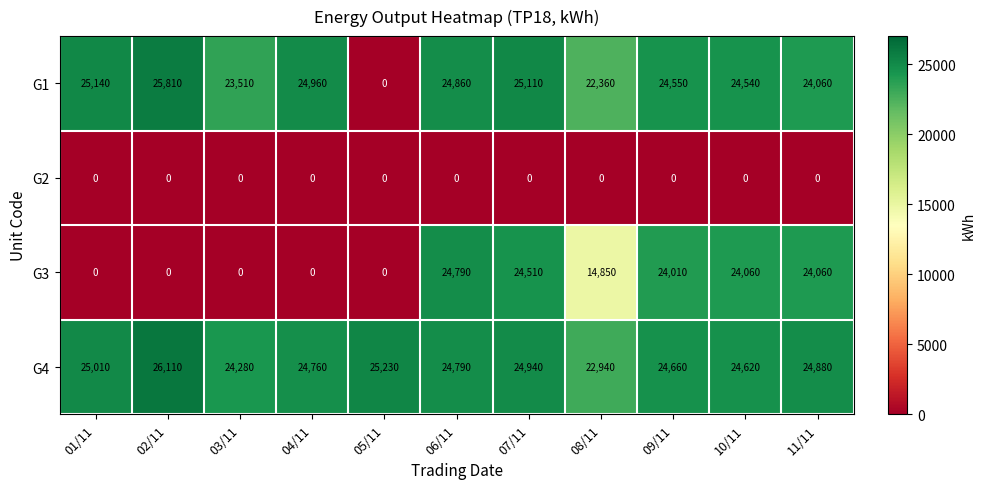

Rank the series by their maximum value, from highest to lowest.

G4, G1, G3, G2